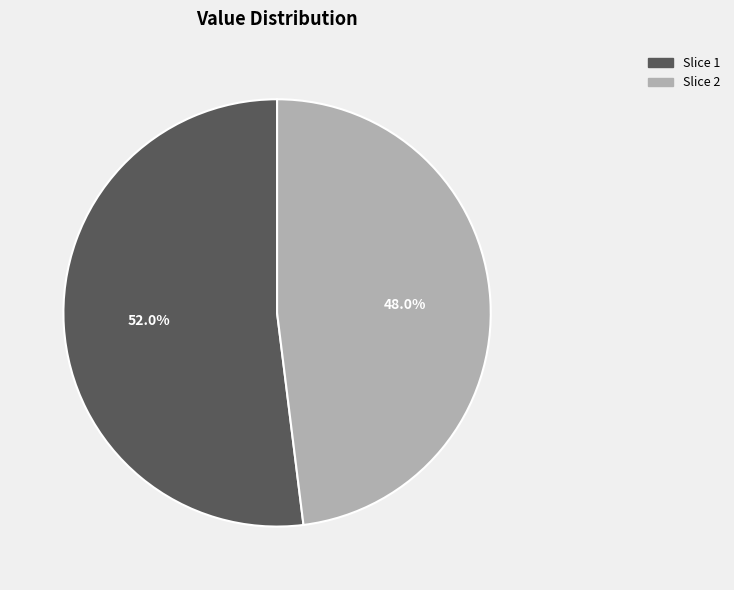

Is there a majority slice in this chart?

Yes